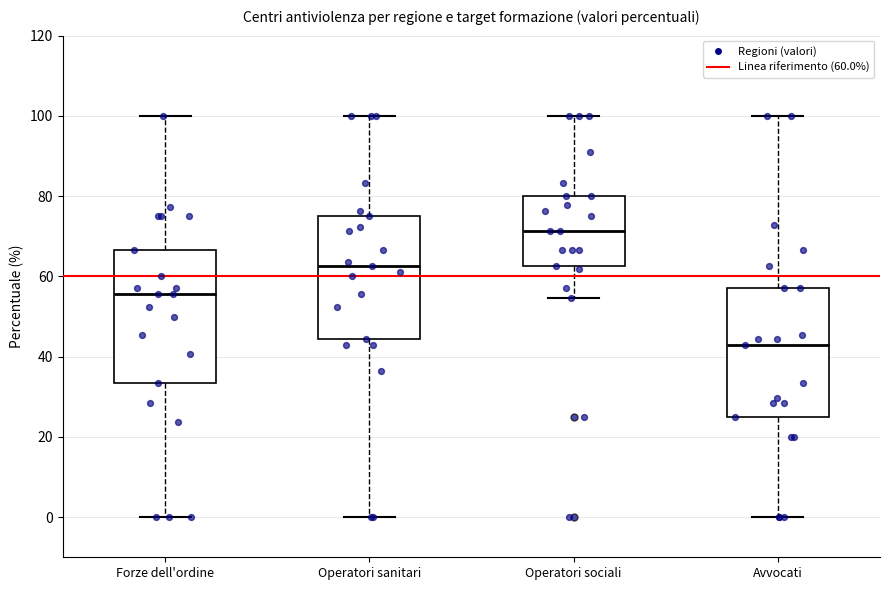

Where does the lower whisker of the box for Avvocati end on the y-axis? The values are not printed on the chart, so give them approximately, as read against the axis.

0